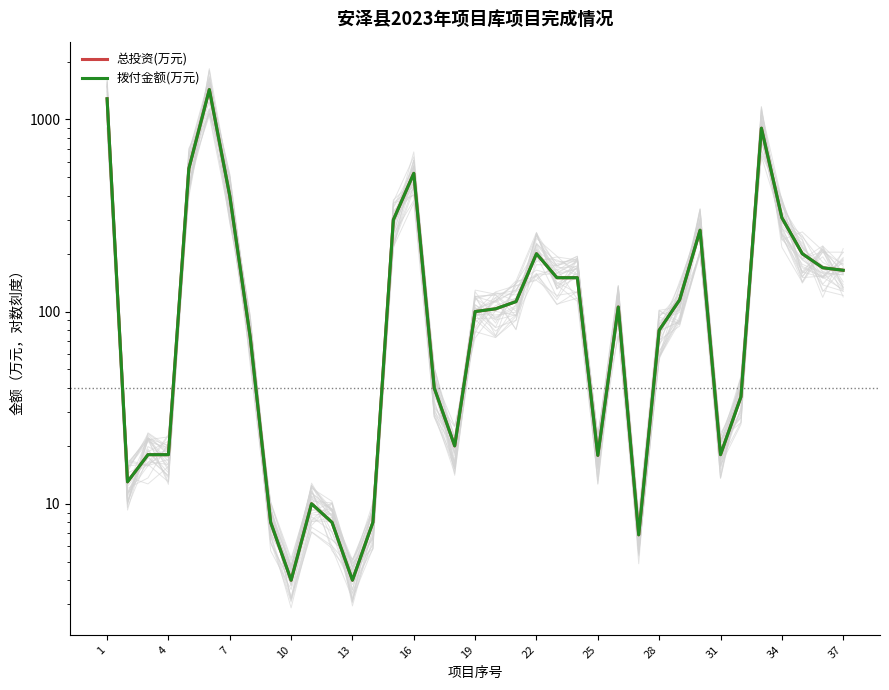

At 4, list the series in order from smallest to largest.

总投资(万元), 拨付金额(万元)